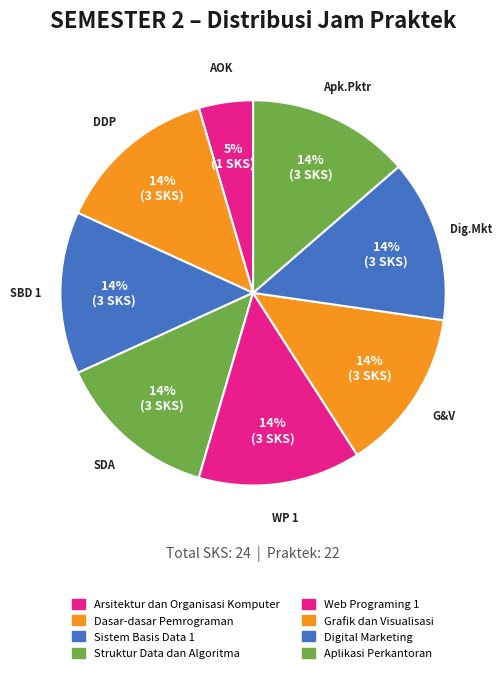

How many slices are in this pie chart?

8